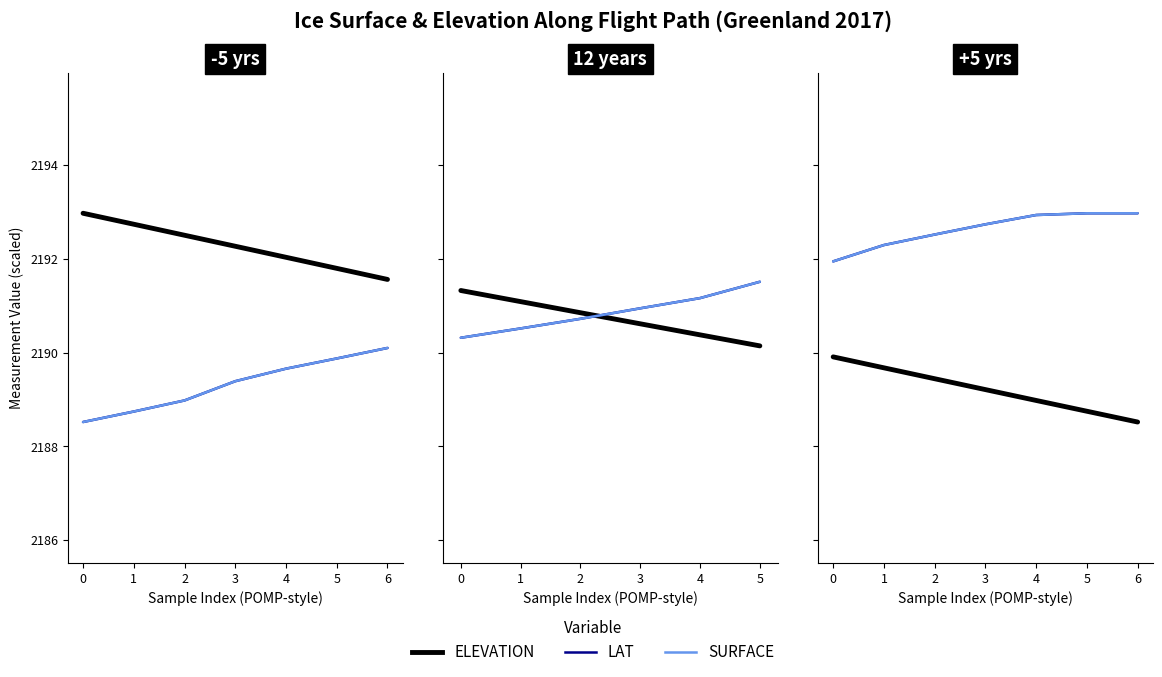

What is the value of the LAT (norm) point at the 2nd from the left?

2192.3